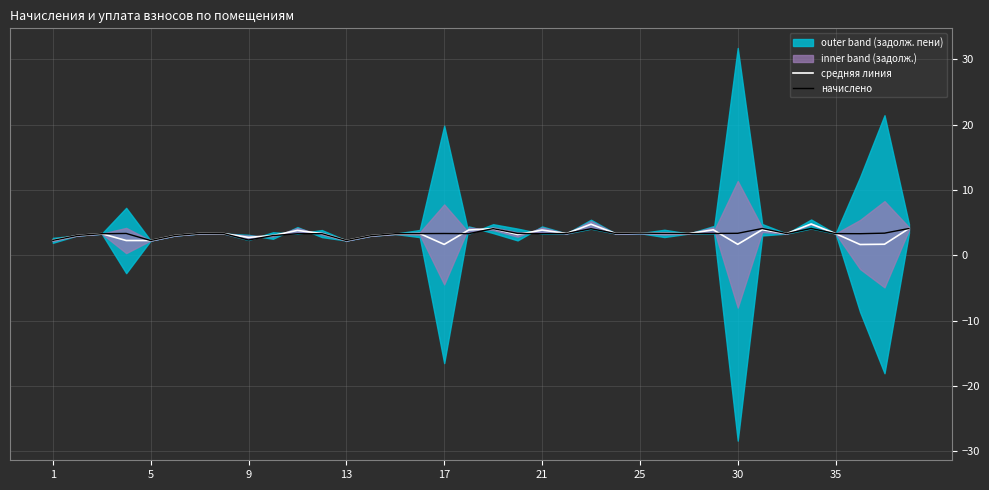

What is the difference between the second highest and second lowest values in the начислено series?

1.8